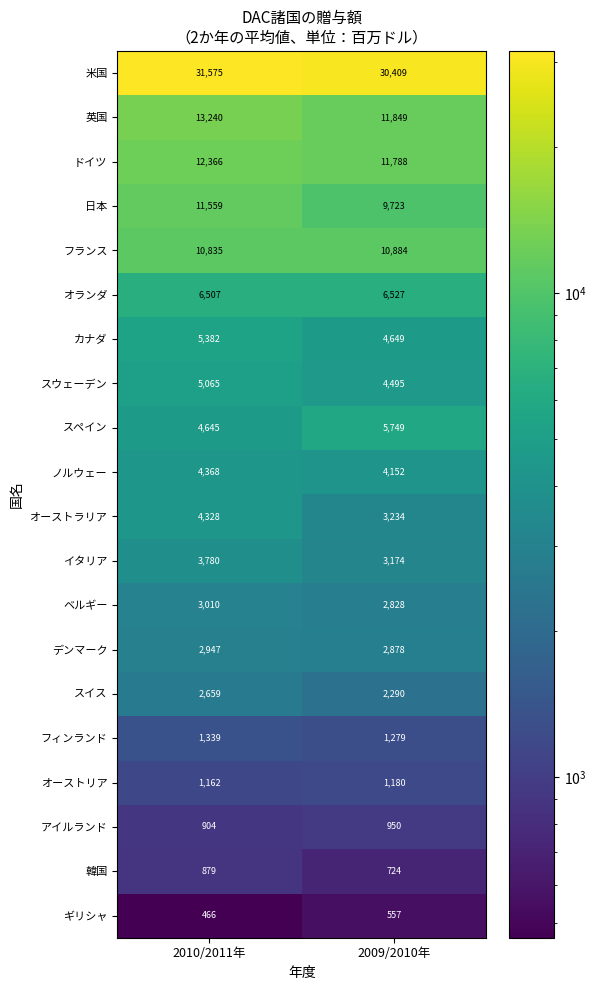

What is the difference between the maximum and minimum values in the ドイツ series?

578